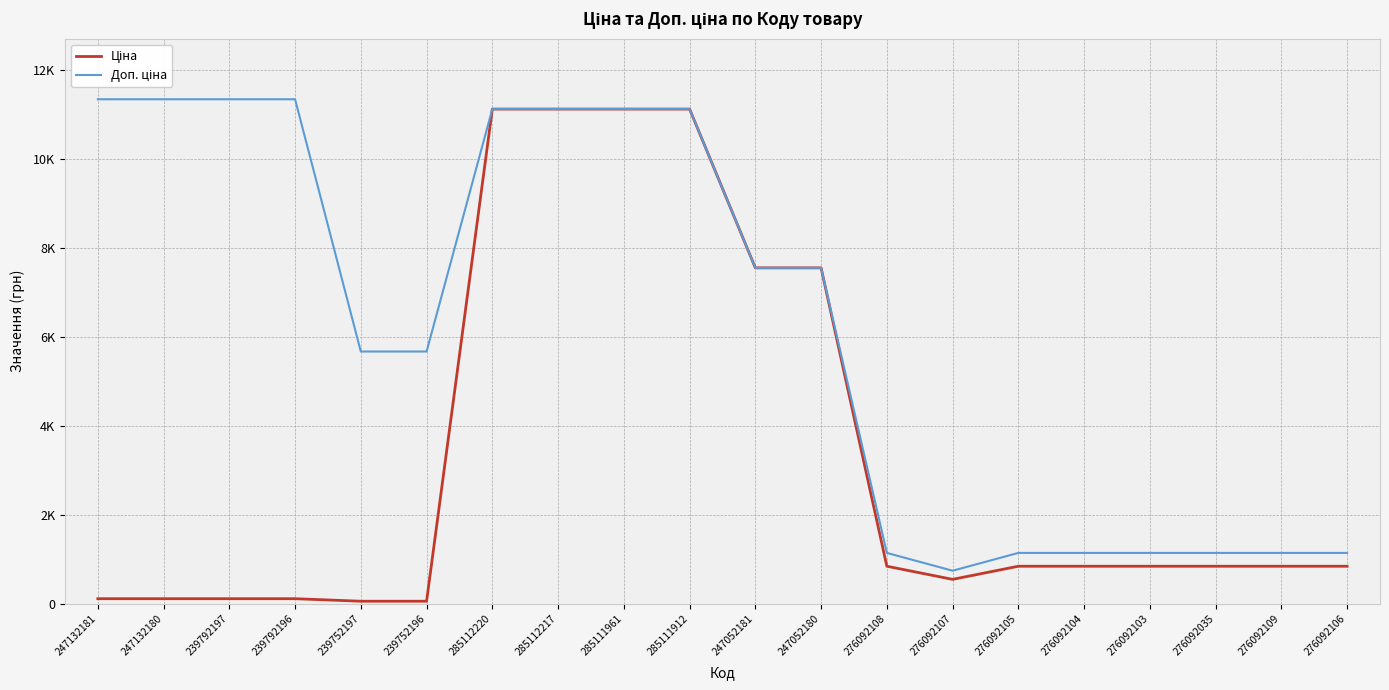

How many interior local valleys does the Ціна series have?

1